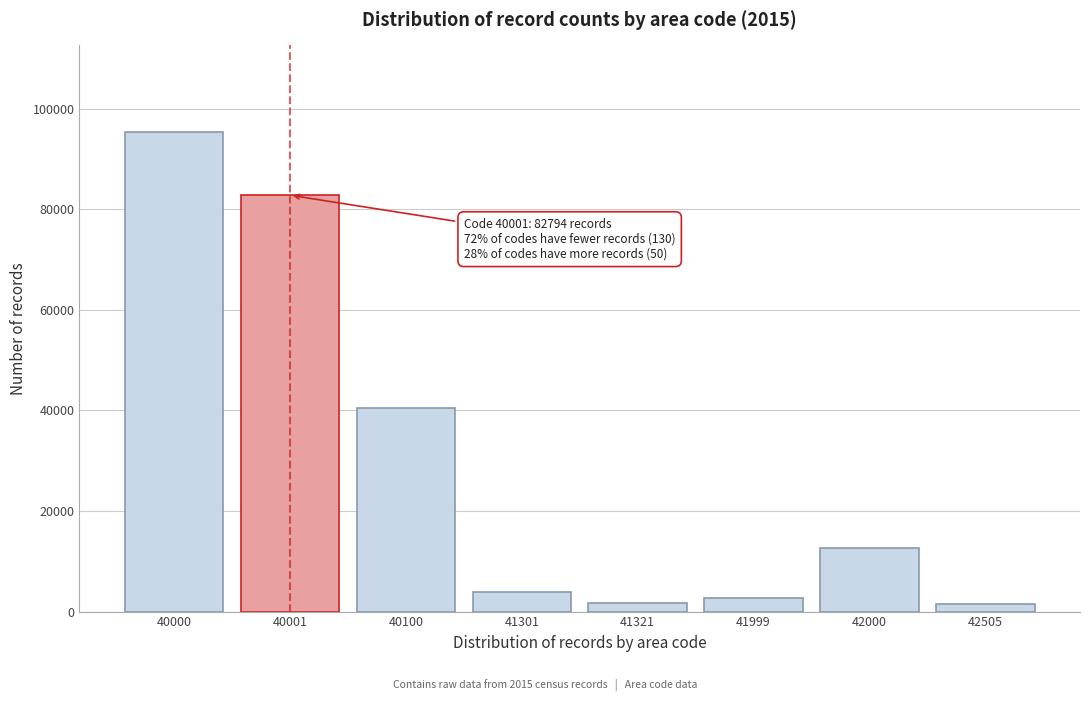

What is the difference between the second highest and minimum values?

81274